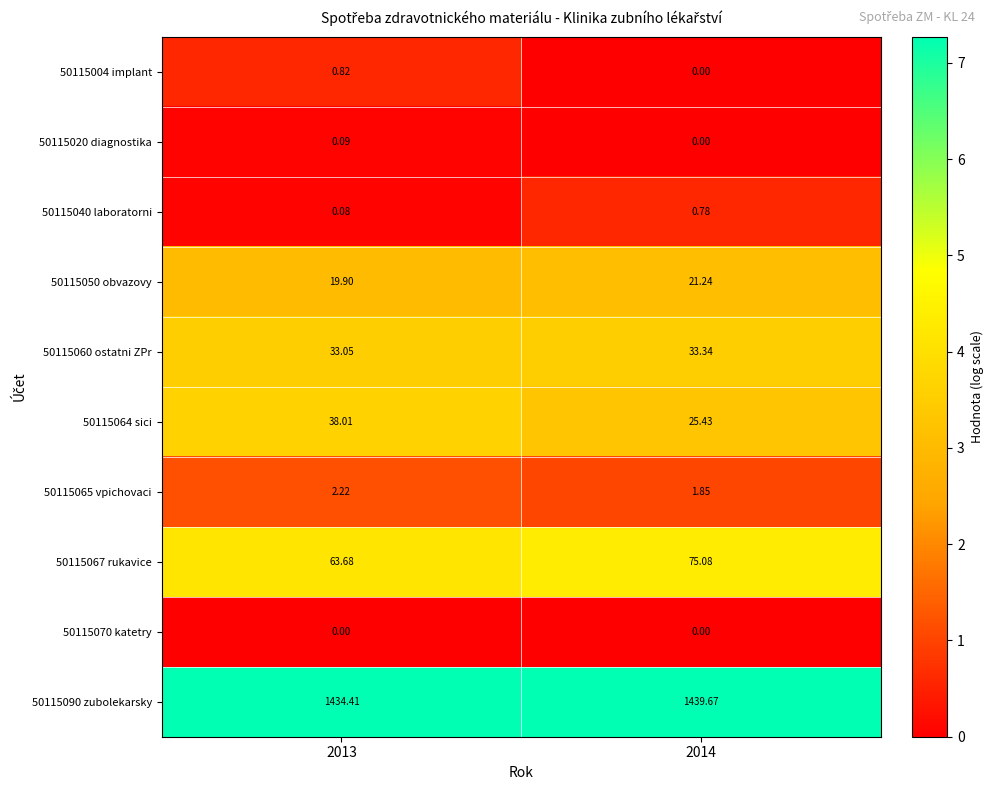

How many categories are shown in the chart?

2